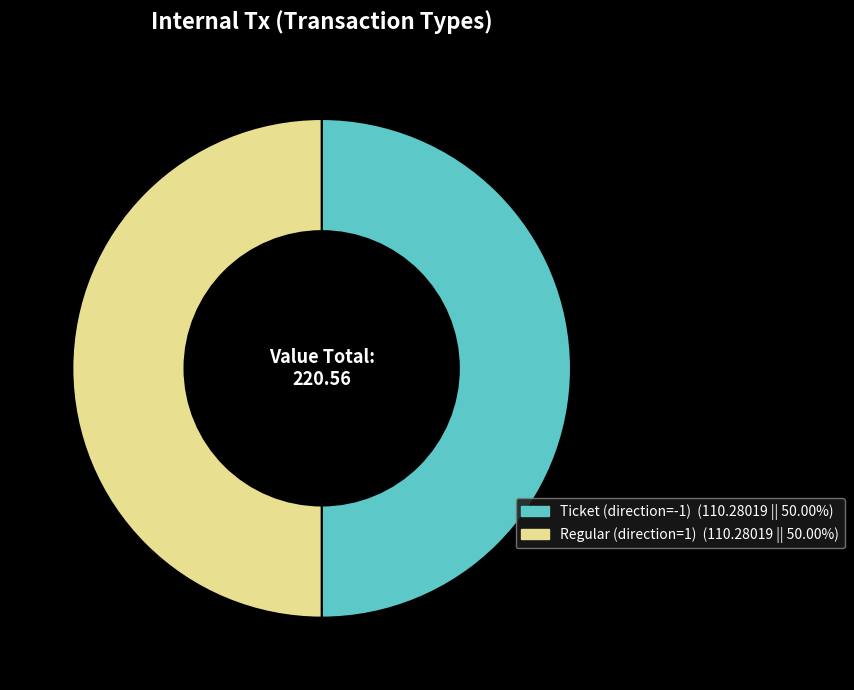

What is the ratio of the value at Ticket to the value at Regular?

1.0